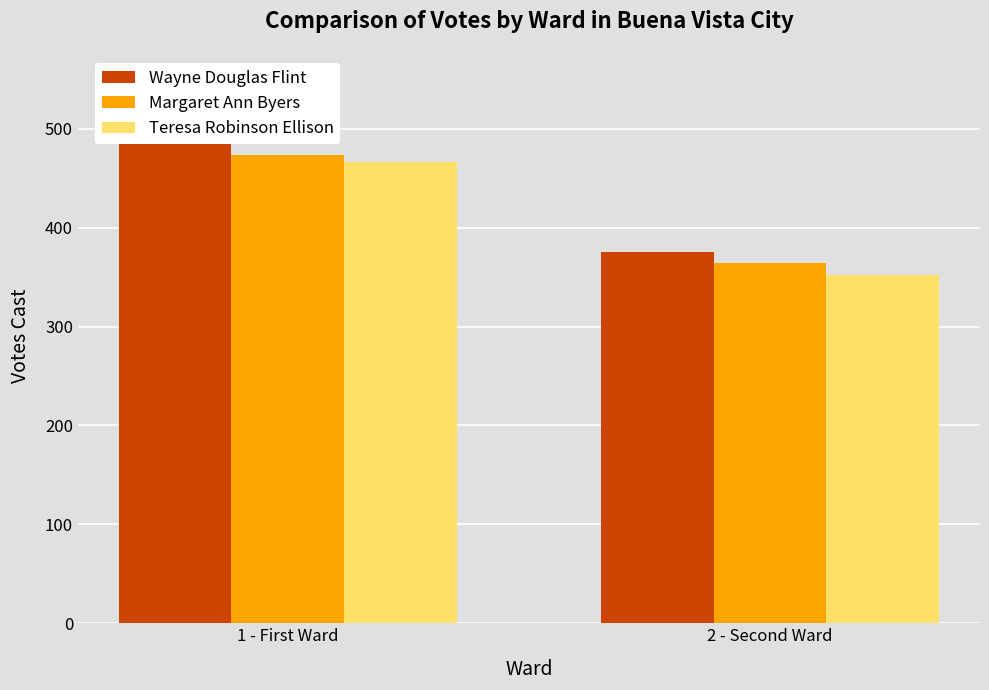

The Margaret Ann Byers series shows 473 at 1 - First Ward. True or false?

True